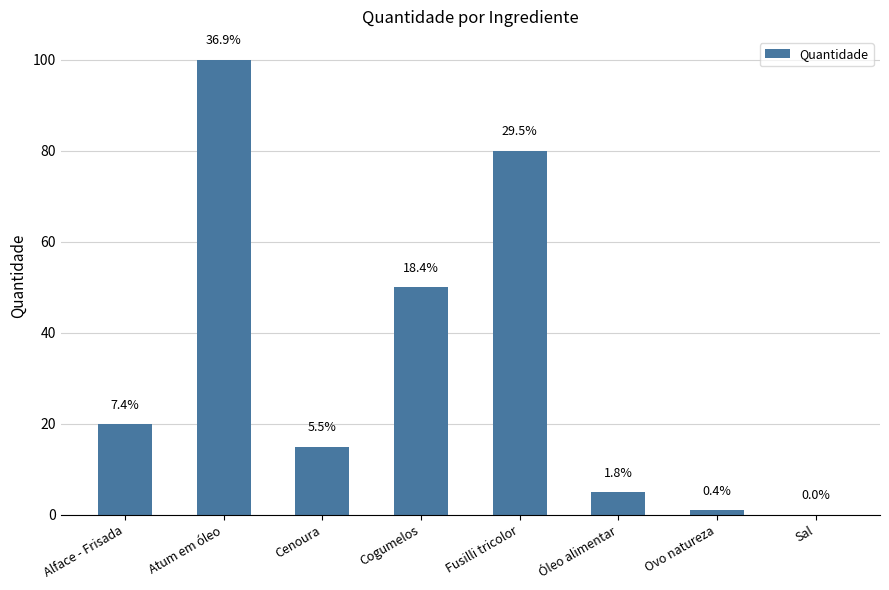

What is the greatest value displayed?

100.0